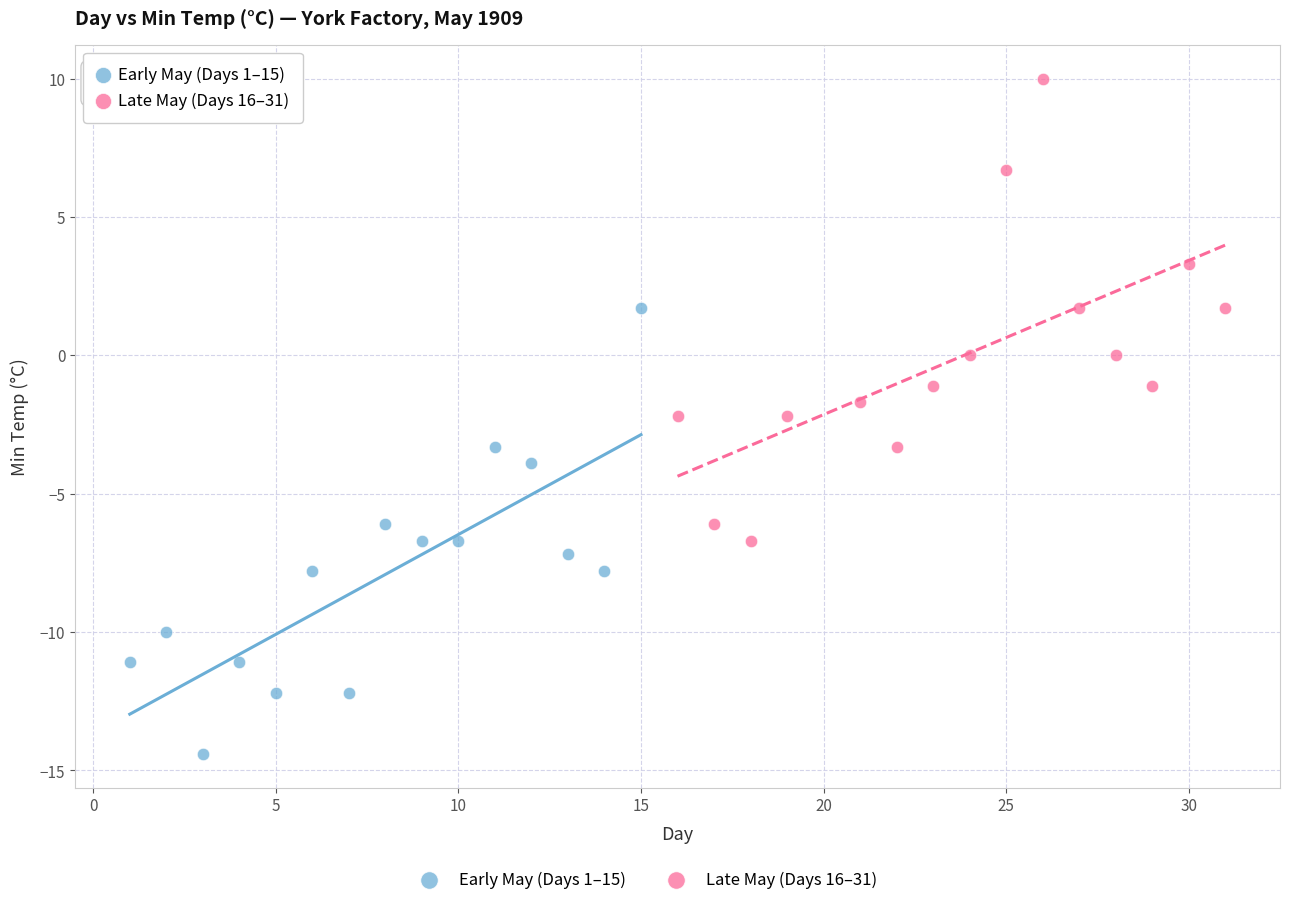

Which series reaches the maximum Y coordinate?

Late May (Days 16–31)